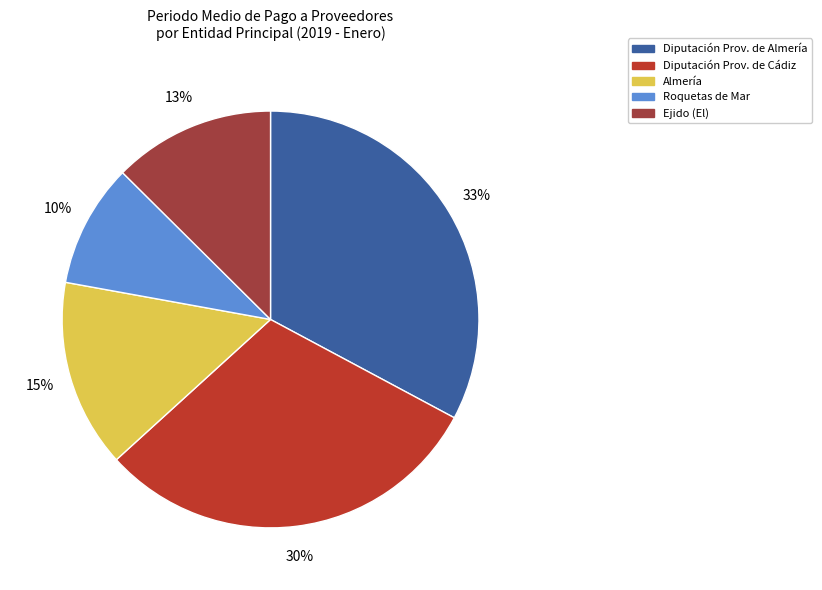

How many segments does this pie chart have?

5